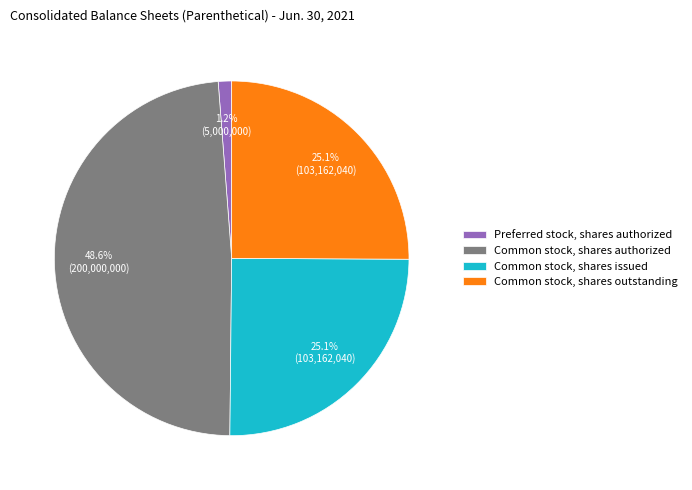

Combined, do Common stock, shares issued and Preferred stock, shares authorized account for over 50%?

No